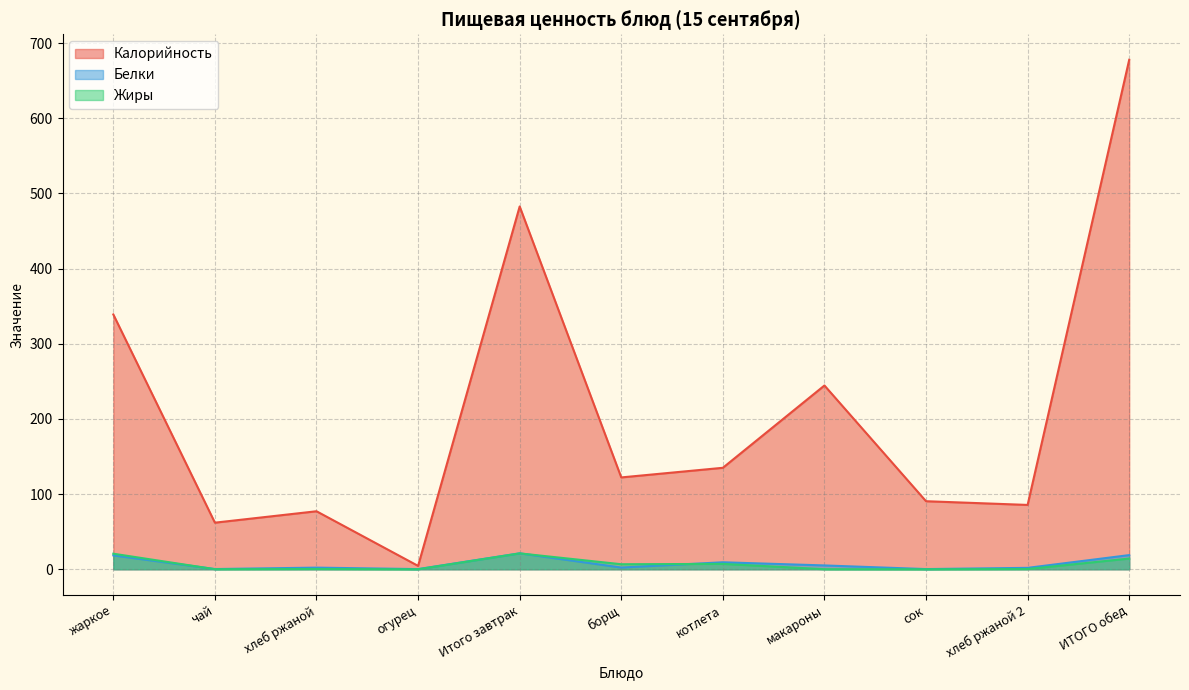

Between борщ and Итого завтрак, which is larger?

Итого завтрак